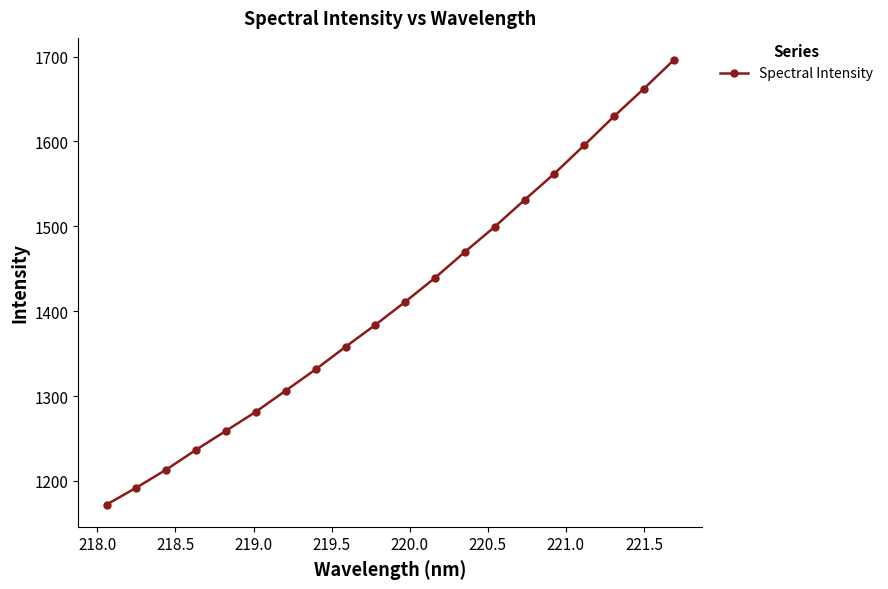

Does the chart display data point markers on the line(s)?

Yes